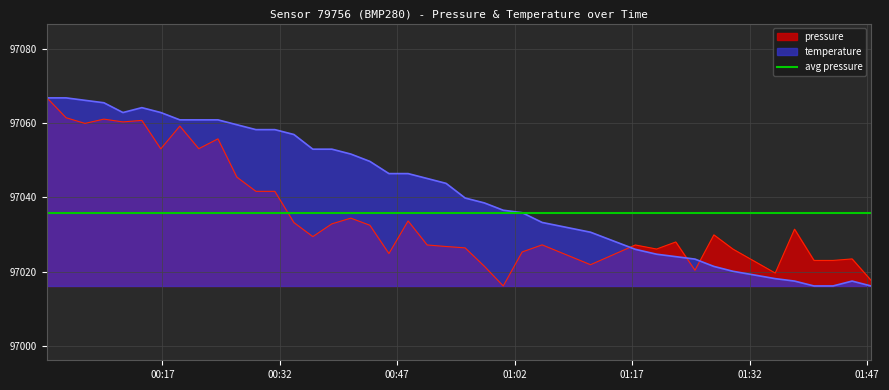

Reading left to right, what are all the values shown in this chart?

pressure: 97066.8	97061.5	97059.9	97061.1	97060.3	97060.8	97053.1	97059.2	97053.1	97055.8	97045.5	97041.7	97041.7	97033.2	97029.5	97032.9	97034.4	97032.5	97024.9	97033.7	97027.2	97026.8	97026.4	97021.5	97016.2	97025.3	97027.2	97021.9	97027.2	97026.1	97028.0	97020.4	97029.9	97026.1	97019.7	97031.5	97023.1	97023.1	97023.5	97017.7
temperature: 97066.8	97066.8	97066.2	97065.5	97062.9	97064.2	97062.9	97060.9	97060.9	97060.9	97059.6	97058.3	97058.3	97056.9	97053.0	97053.0	97051.7	97049.7	97046.4	97046.4	97045.1	97043.8	97039.9	97038.5	97036.6	97035.9	97033.3	97030.7	97026.1	97024.7	97024.1	97023.4	97021.4	97020.1	97018.2	97017.5	97016.2	97016.2	97017.5	97016.2